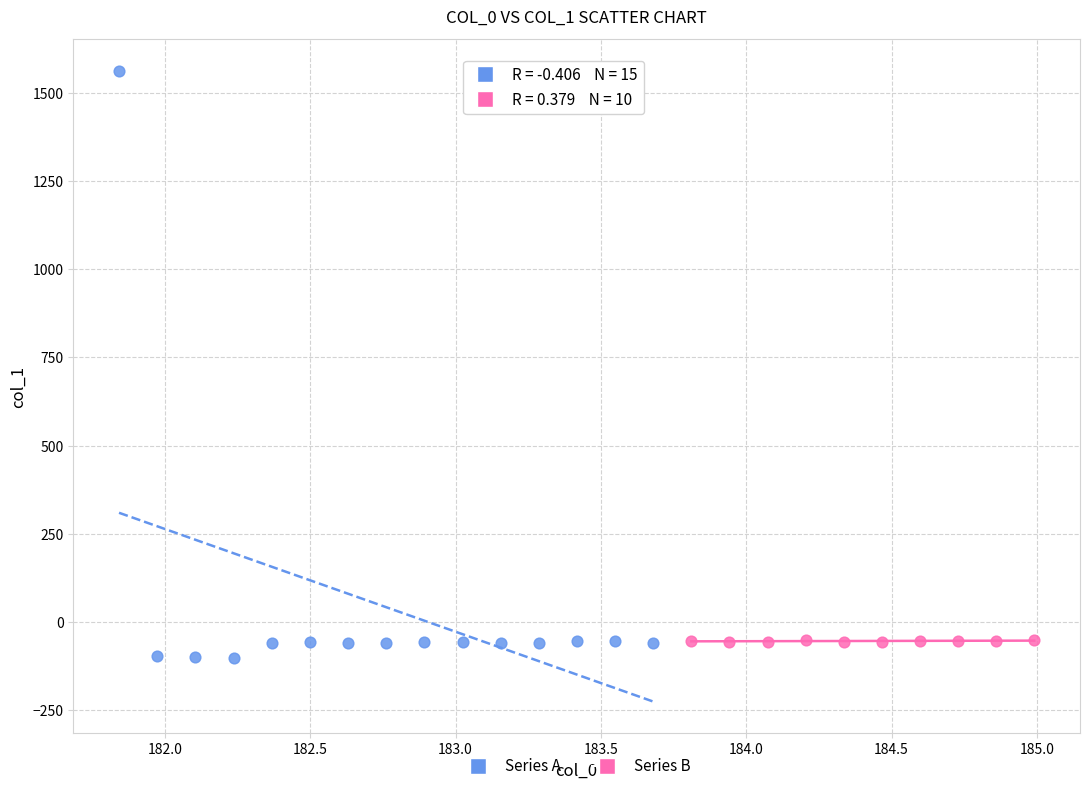

Which series has the widest spread of Y values?

Series A